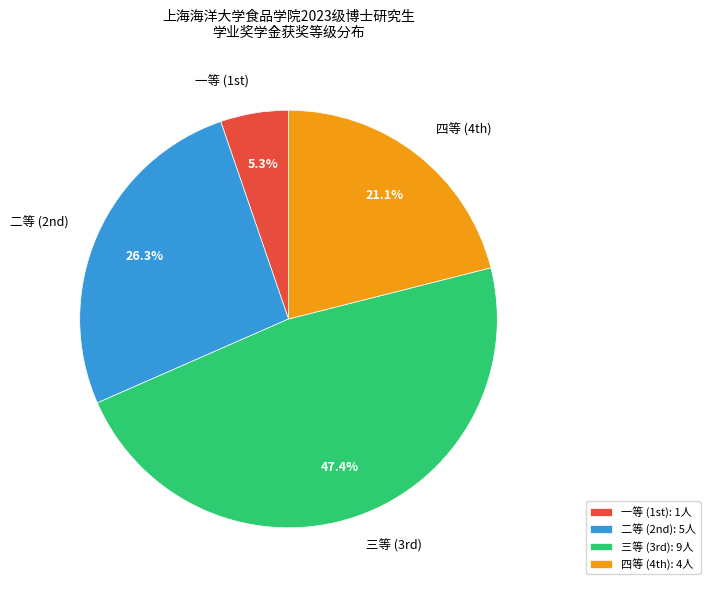

Is there a majority slice in this chart?

No